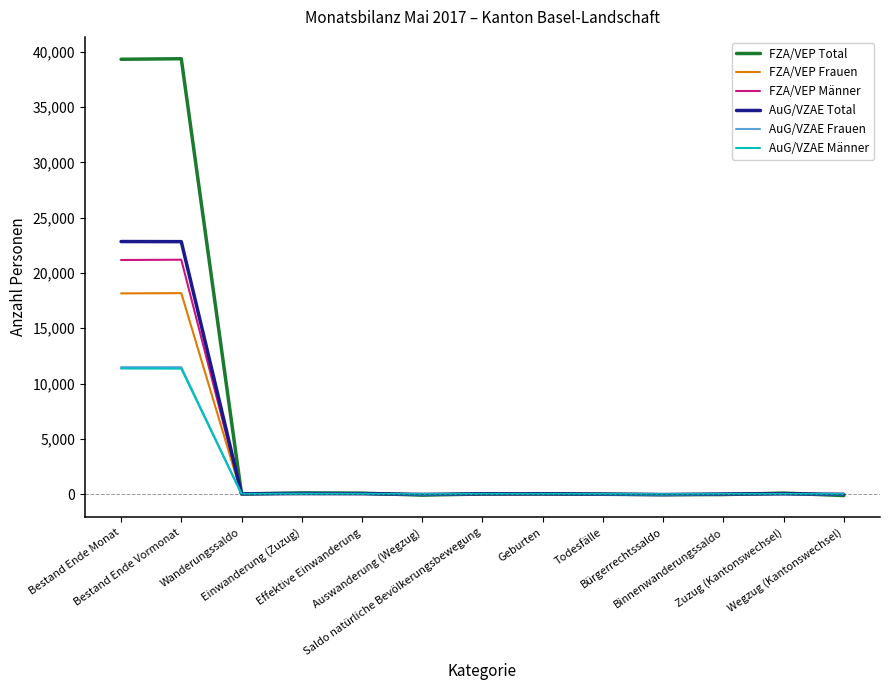

Which series has the largest range (max minus min)?

FZA/VEP Total